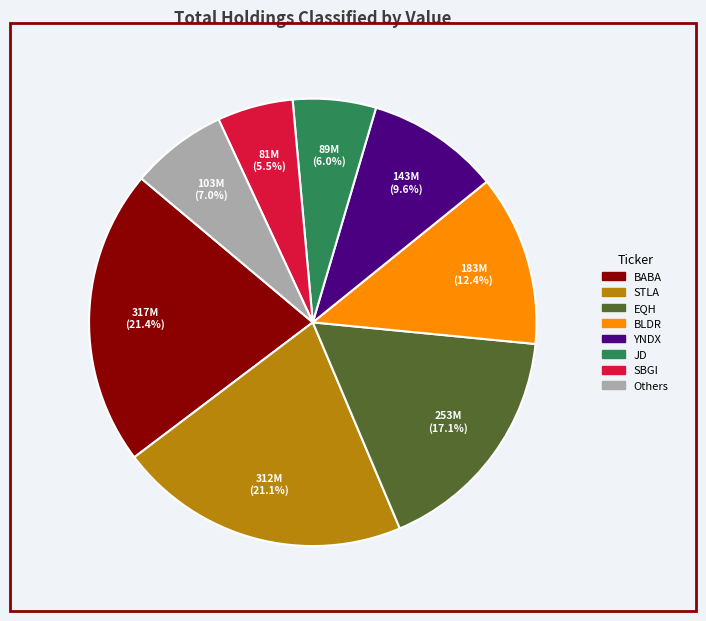

Does any single category account for the majority?

No